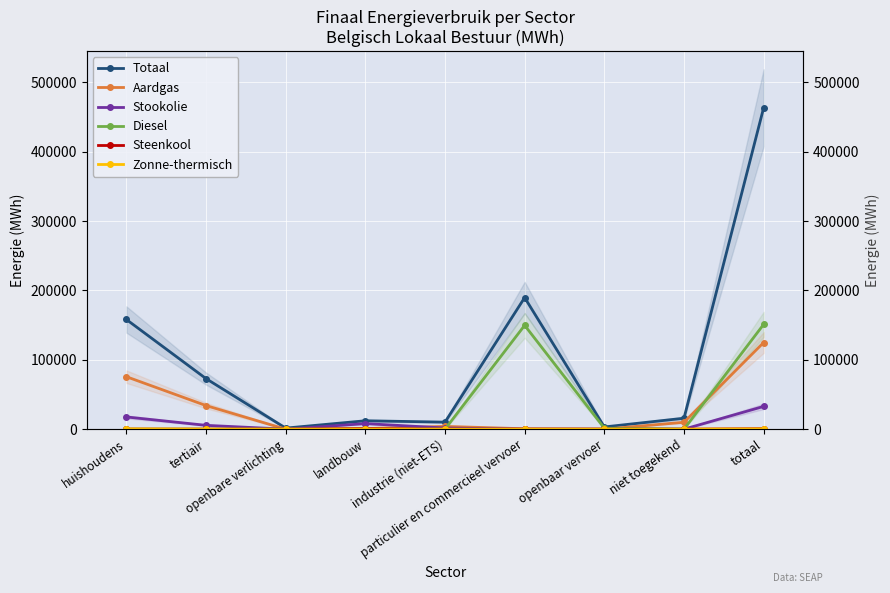

What is the maximum value shown in the chart?

463449.7